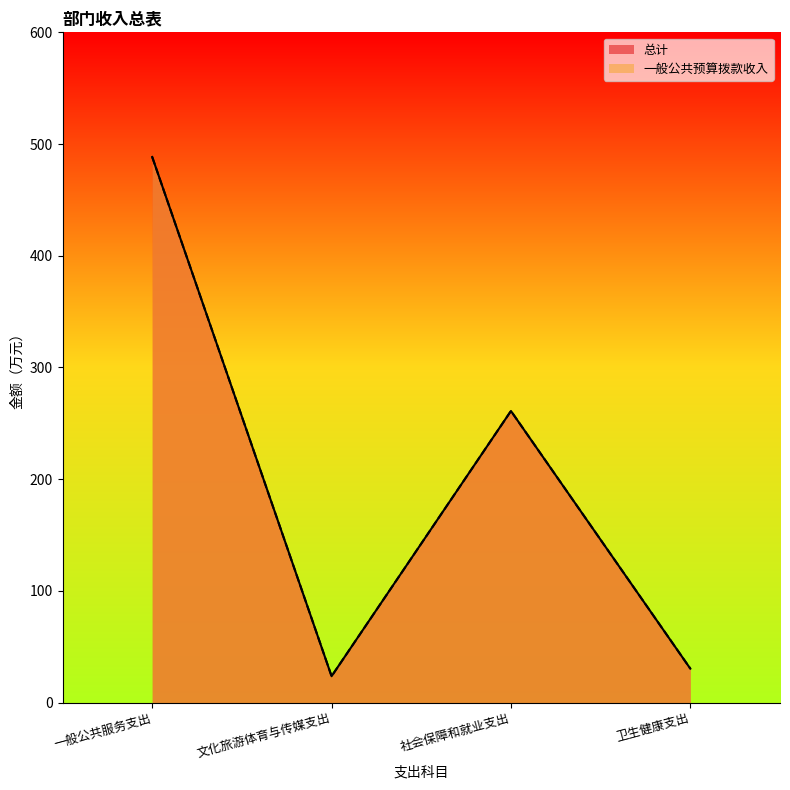

How many interior local peaks does the 一般公共预算拨款收入 series have?

1